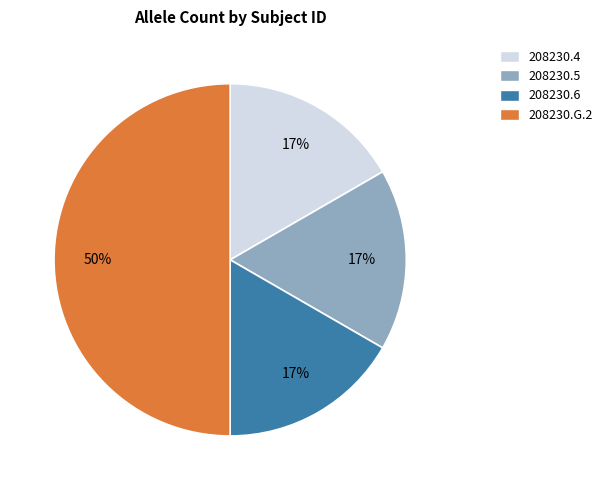

To the nearest percent, what portion does 208230.G.2 represent?

50%